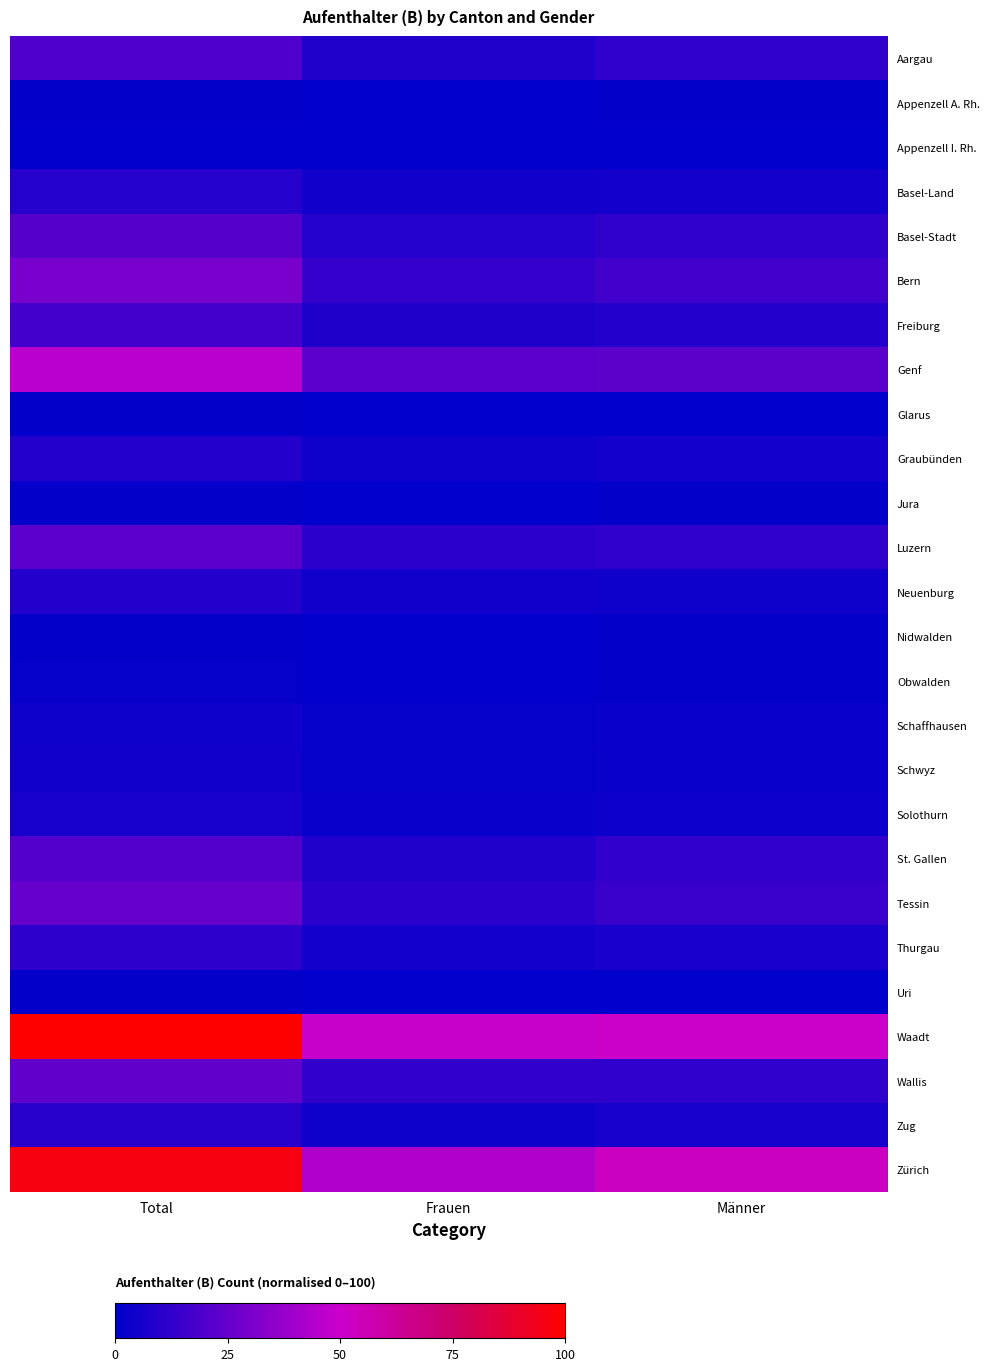

Between Total and Männer, which series saw the biggest shift?

Waadt